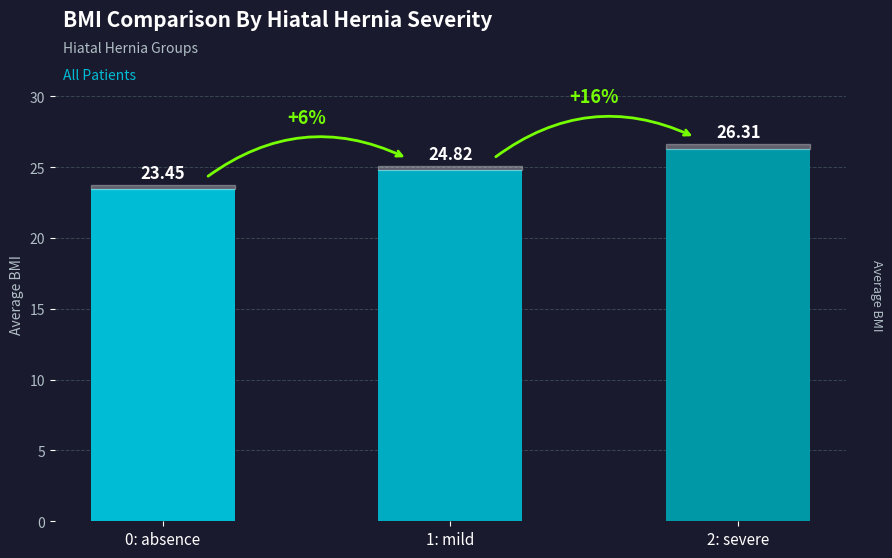

What is the difference between the maximum and second lowest values?

1.5